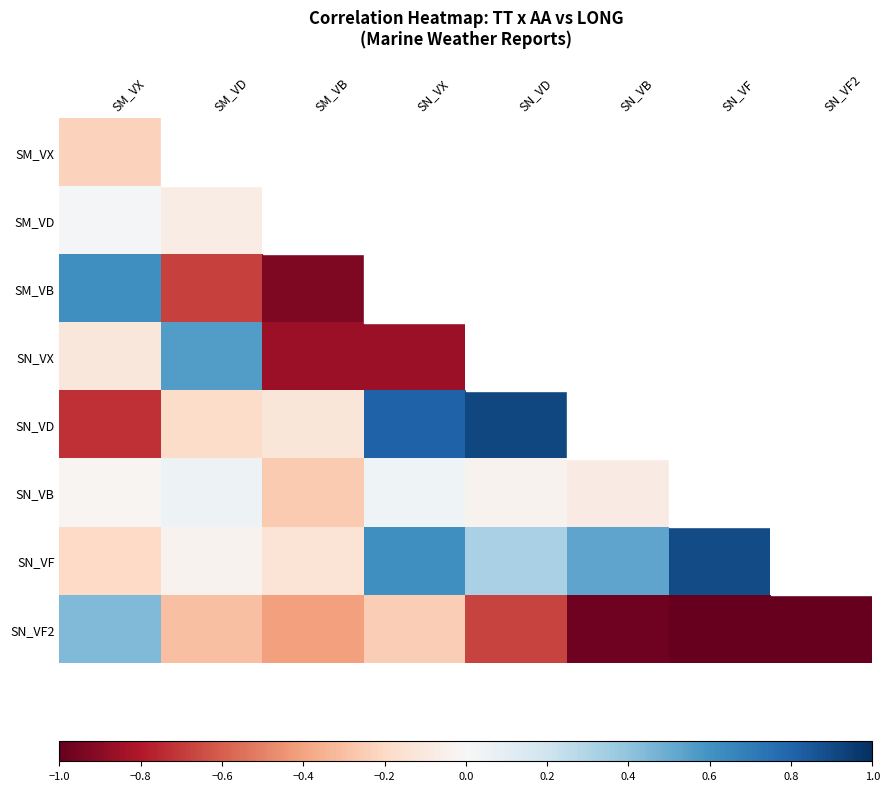

The value of SN_VB at SN_VX is 0.0. True or false?

False